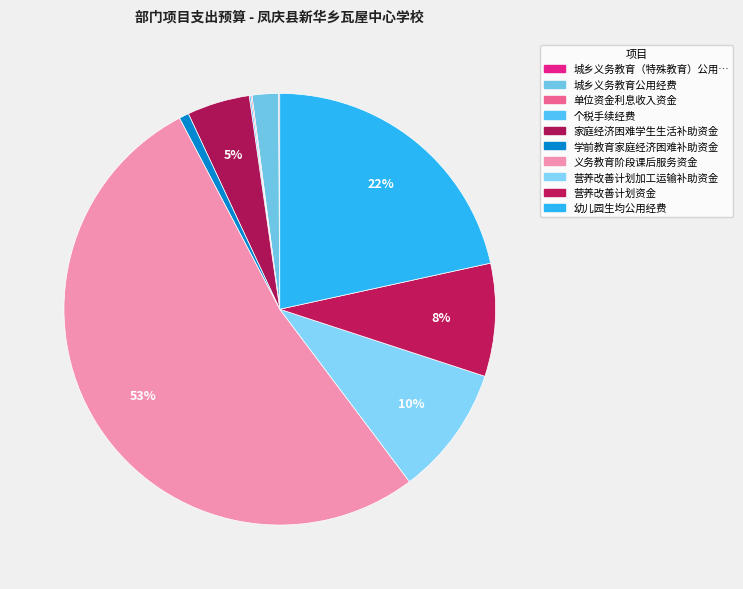

How many slices are in this pie chart?

10